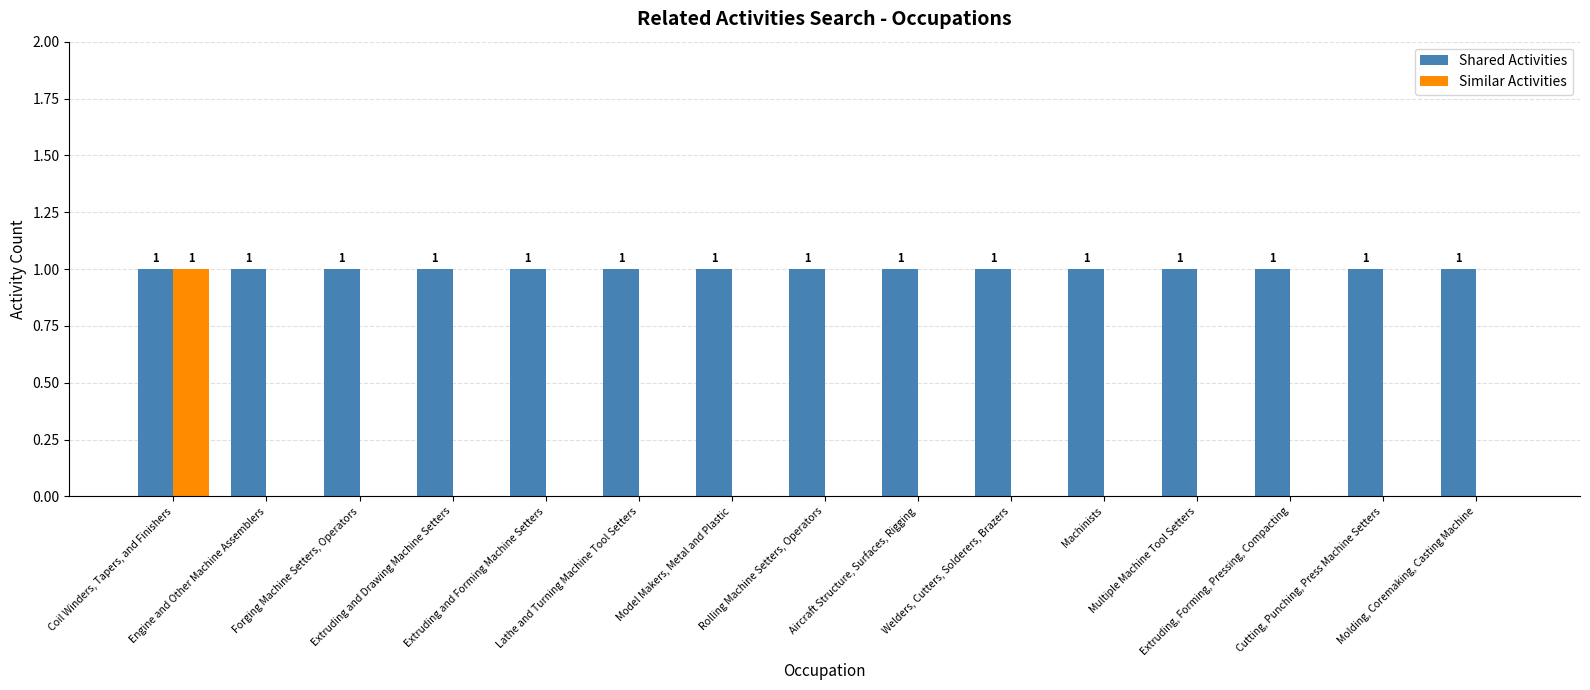

True or false: Shared Activities has a value of 0 at Coil Winders, Tapers, and Finishers.

False